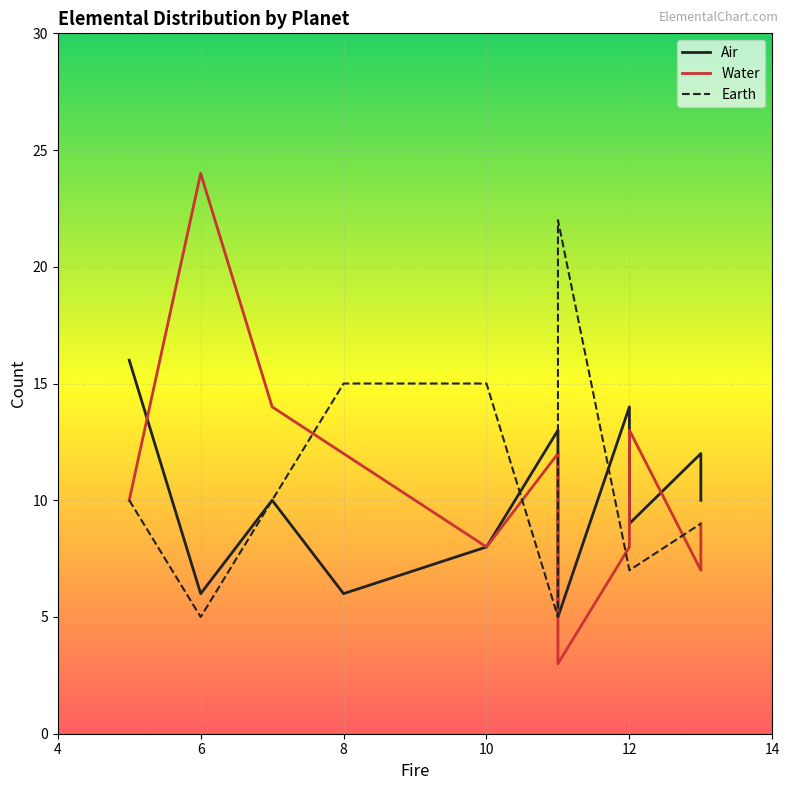

How many interior local peaks does the Water series have?

3